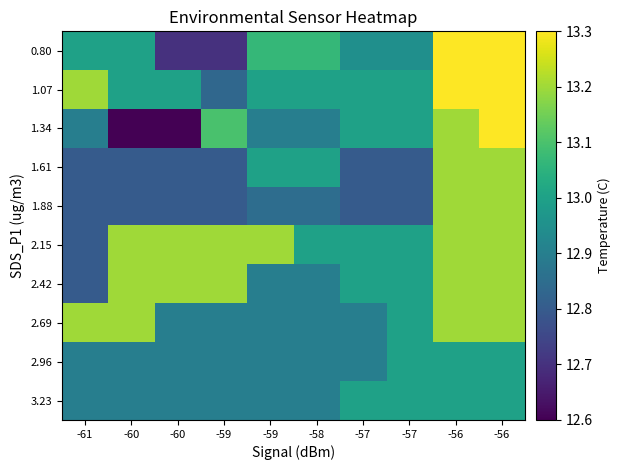

What is the smallest value displayed?

12.6